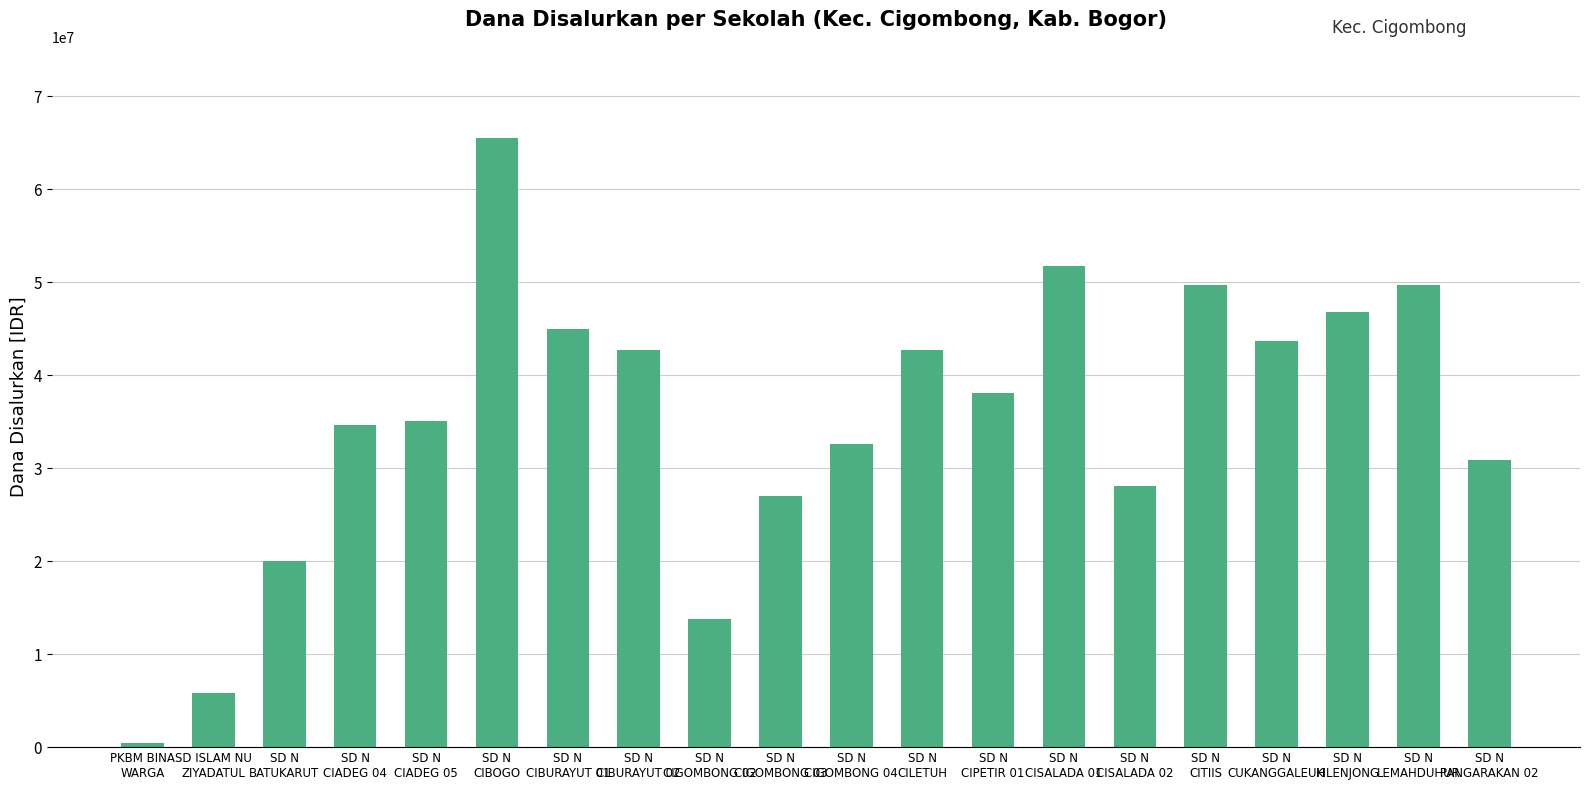

What is the label of the 1st bar from the right?

SD N
PANGARAKAN 02